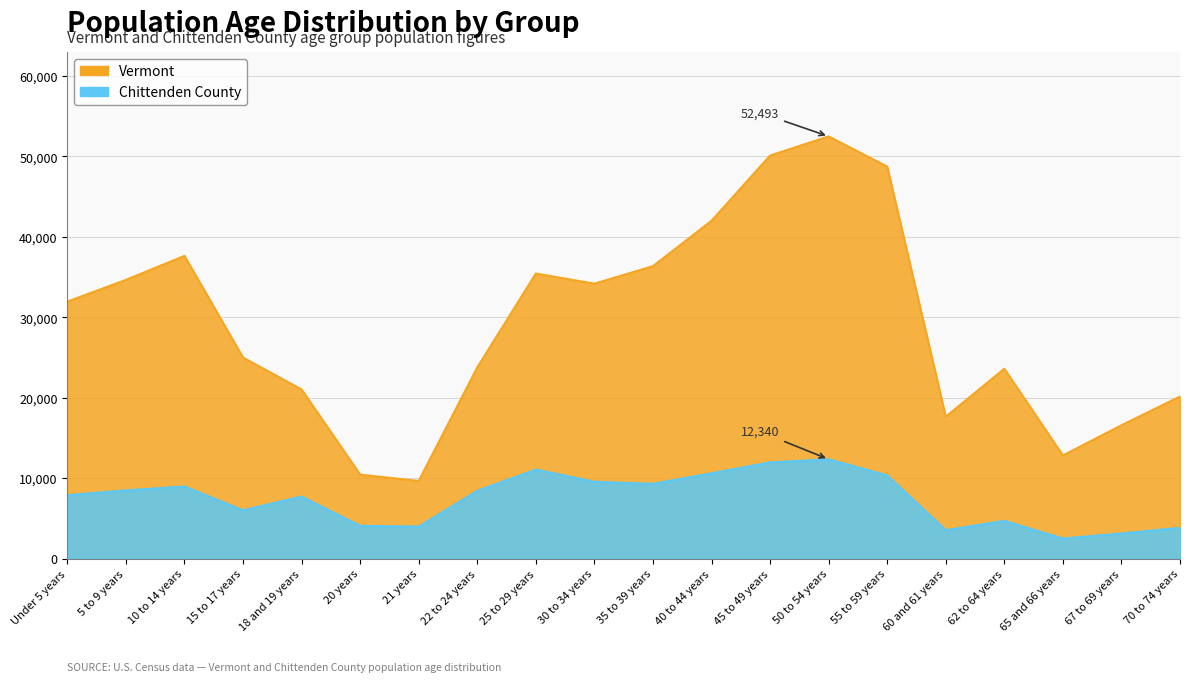

At how many categories does at least one series exceed 41873?

4